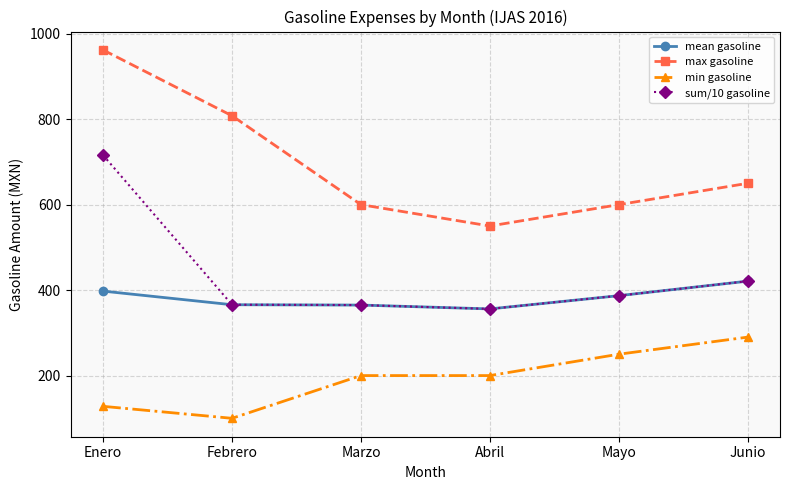

The value of min gasoline at Mayo is 135.3. True or false?

False